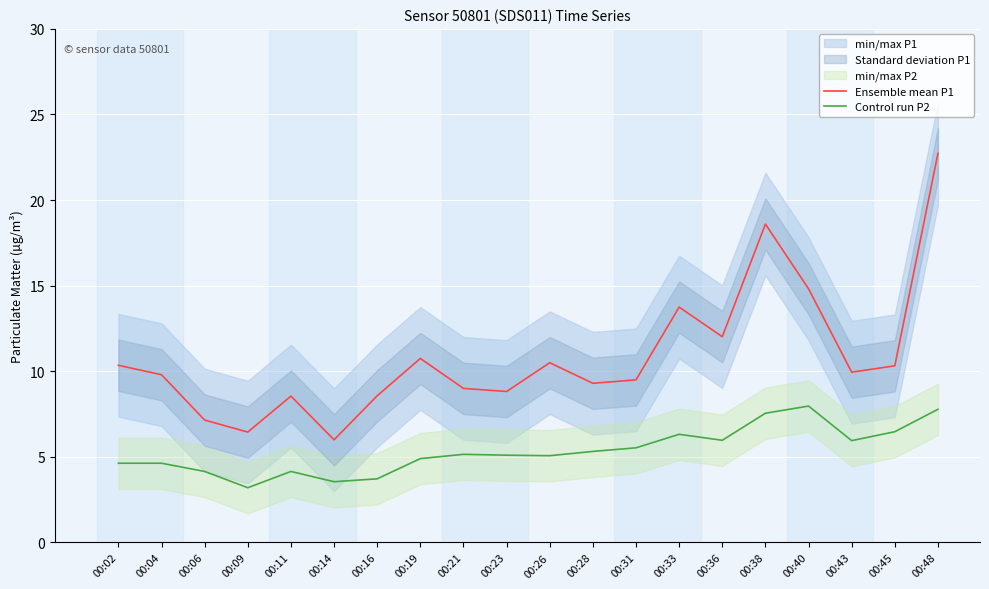

What is the approximate value of Control run P2 at 00:02?

4.6